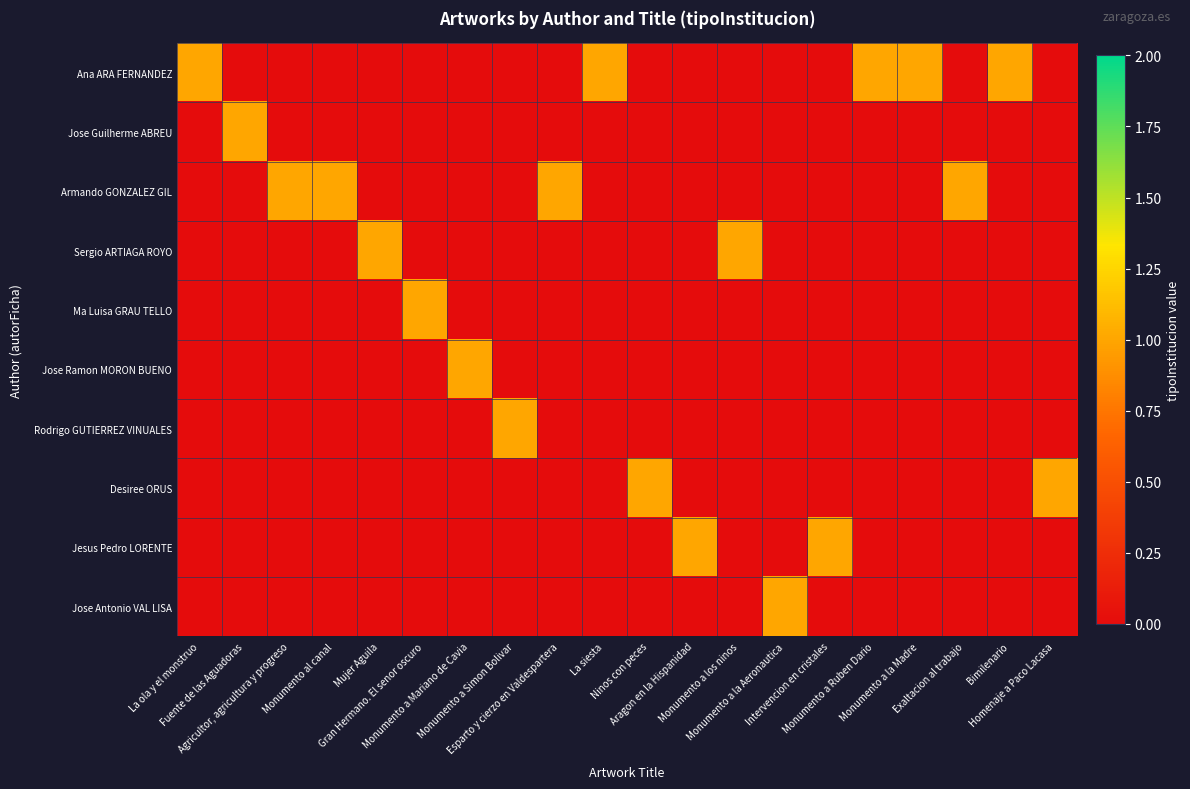

What is the total value across all series at Aragon en la Hispanidad?

1